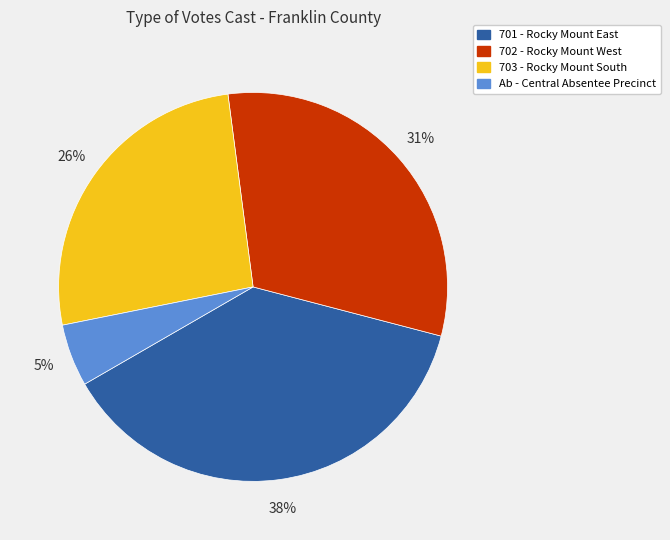

Is the sum of 703 - Rocky Mount South and Ab - Central Absentee Precinct greater than half?

No